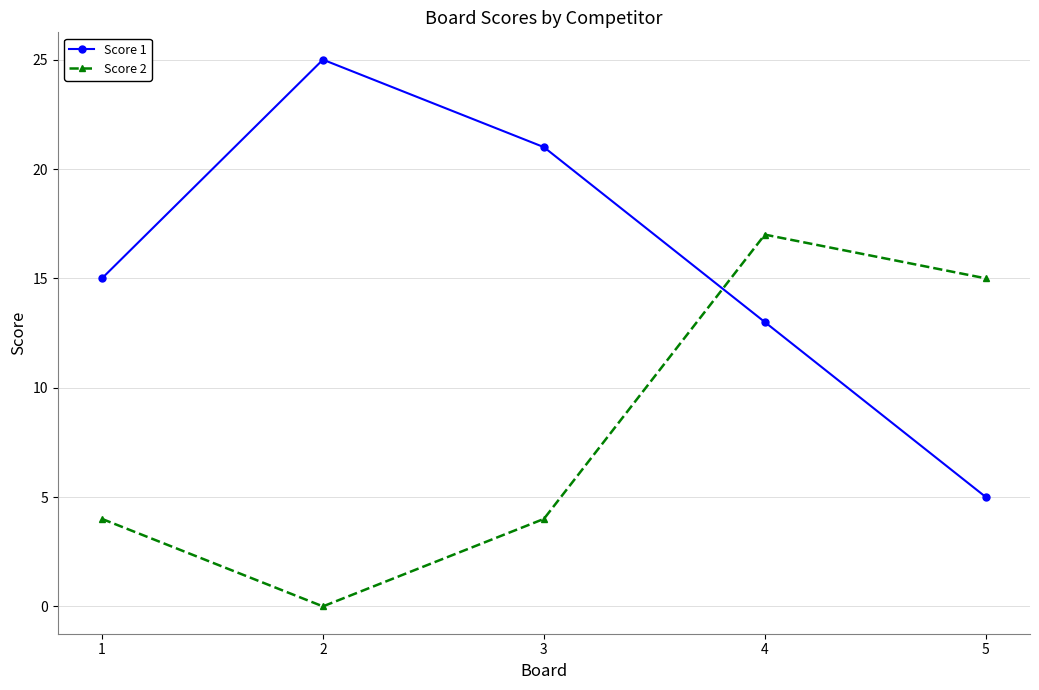

Reading left to right, what are all the values shown in this chart?

Score 1: 15	25	21	13	5
Score 2: 4	0	4	17	15